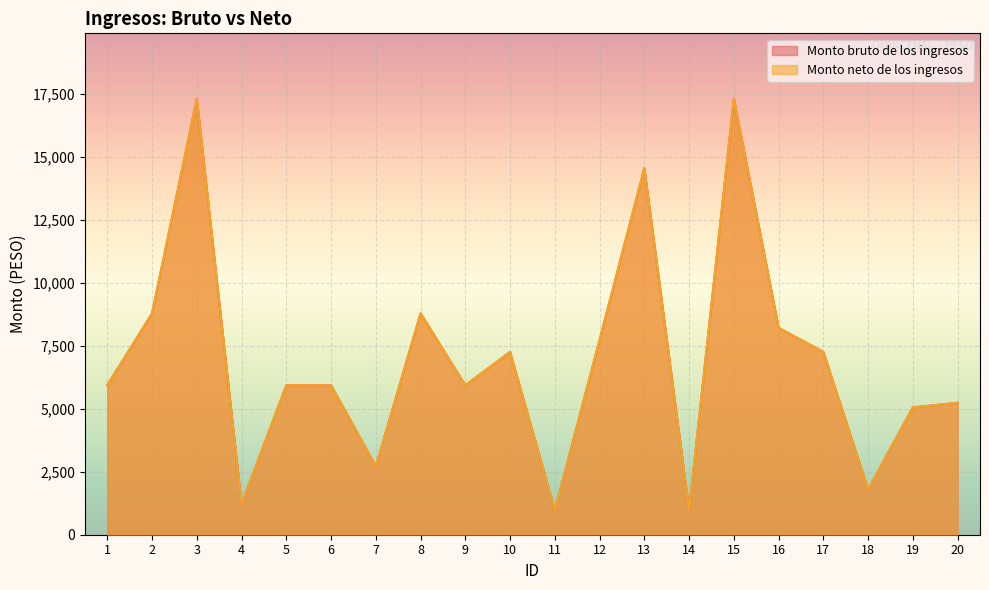

Which series has the widest spread of values?

Monto bruto de los ingresos